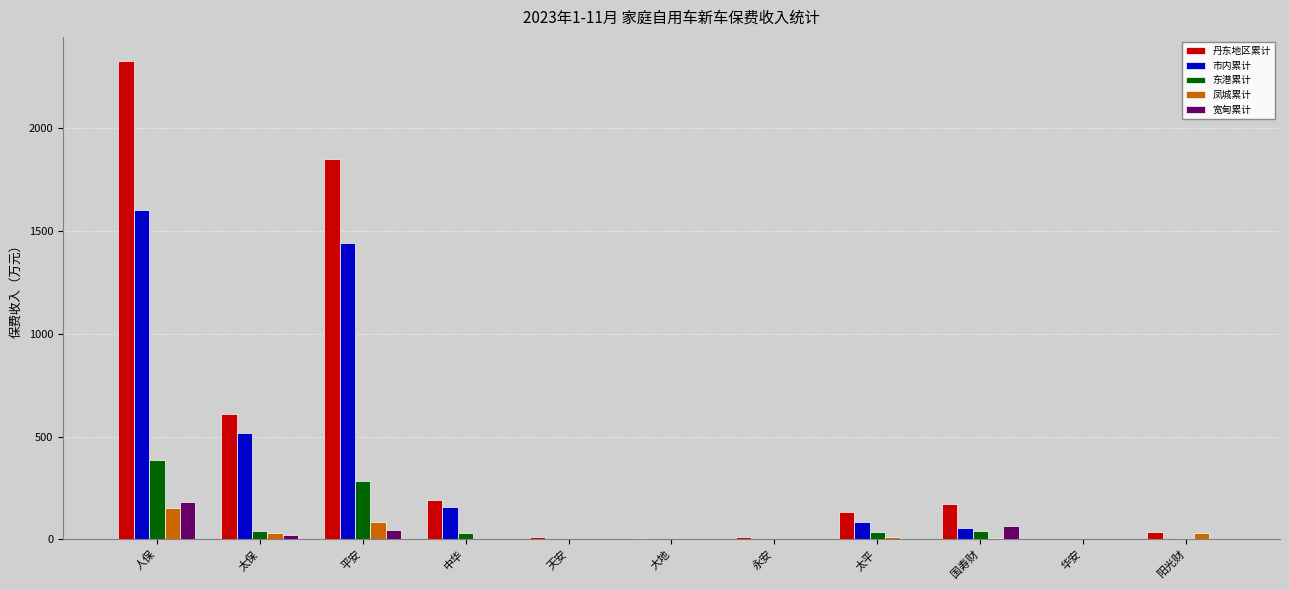

At which label does 市内累计 reach its peak?

人保